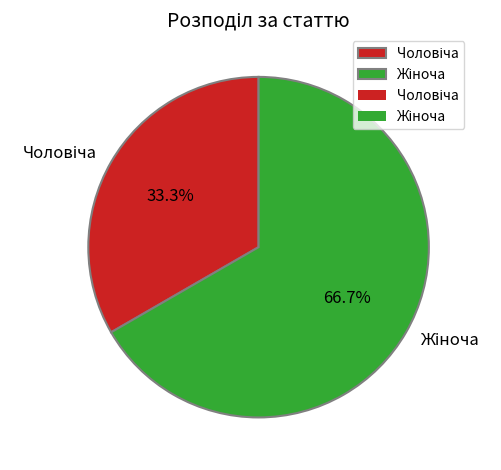

Is there a majority slice in this chart?

Yes